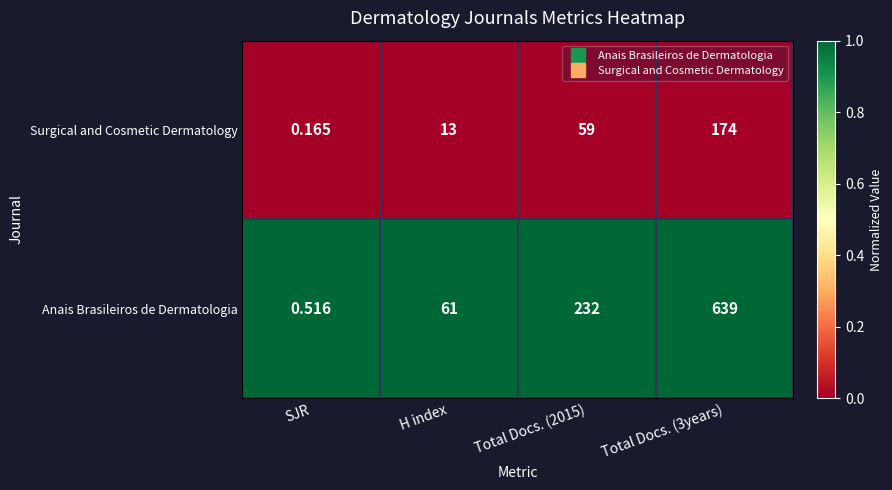

What is the spread (max minus min) of values at Total Docs. (2015)?

173.0